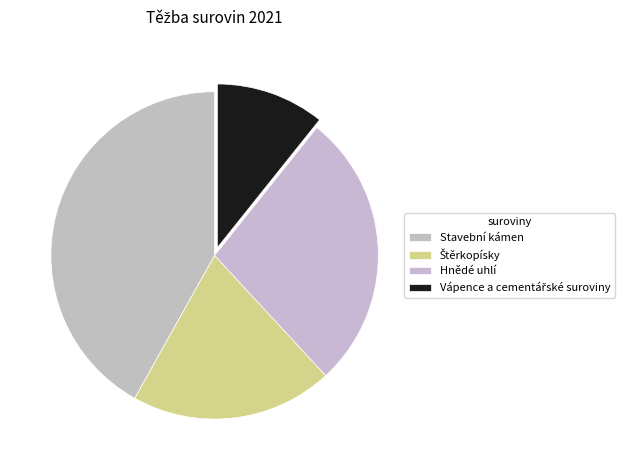

Count the number of slices in the pie.

4